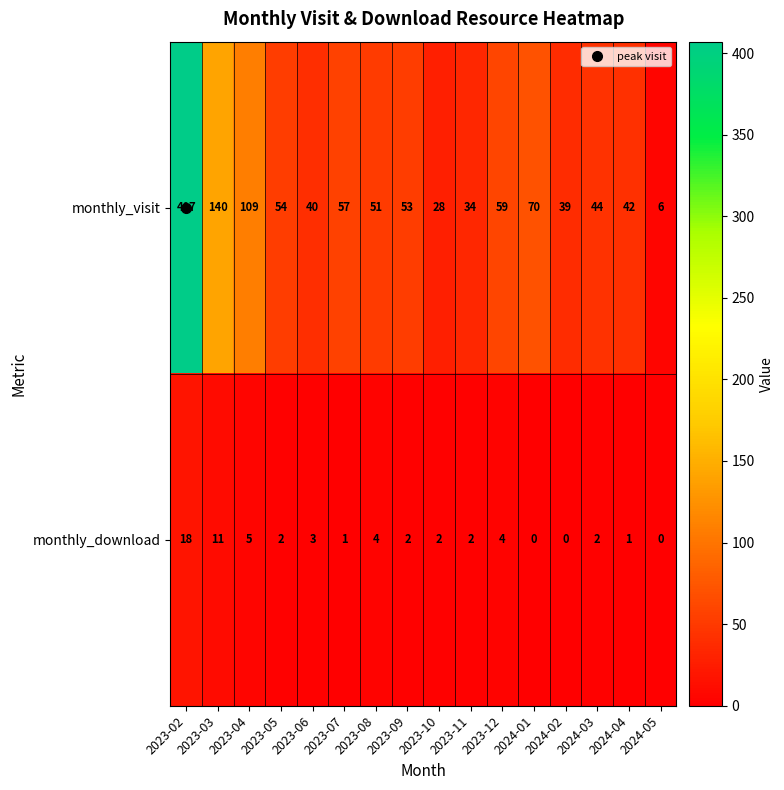

What is the maximum value for monthly_visit?

407